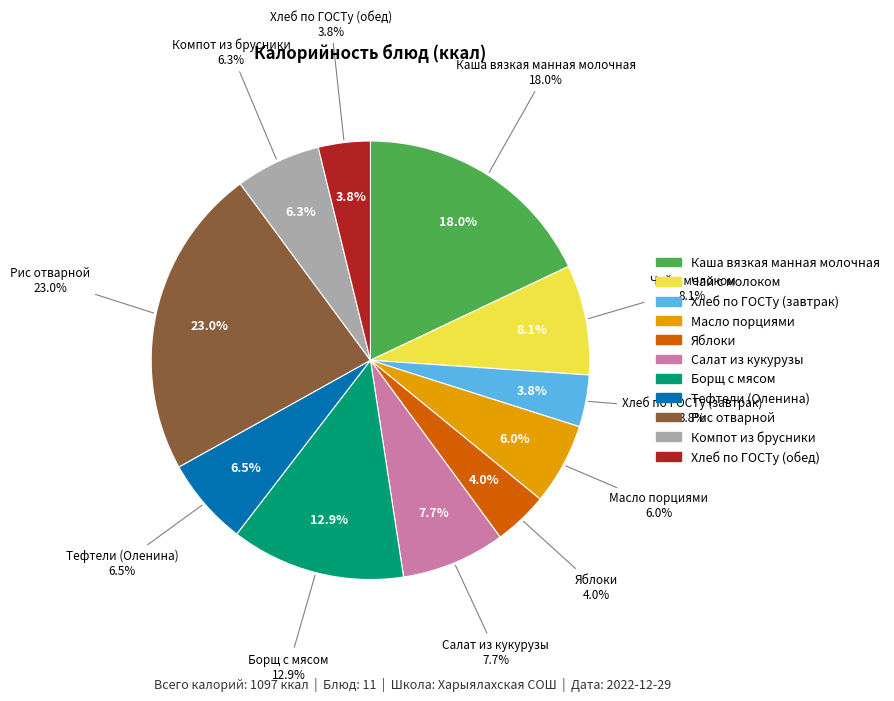

The Масло порциями slice represents 6% of the pie. True or false?

True